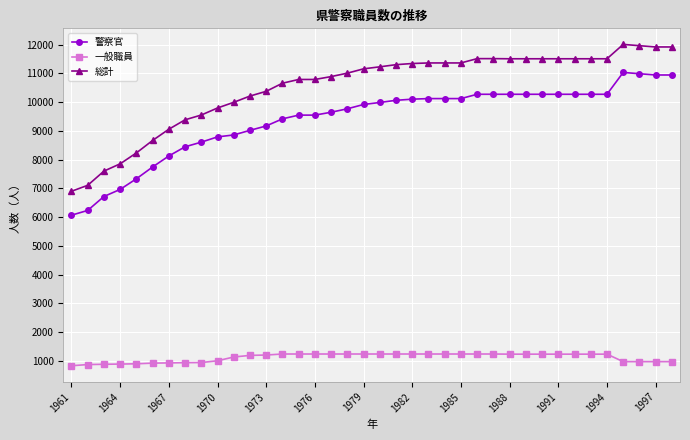

What is the average value of the 一般職員 series?

1120